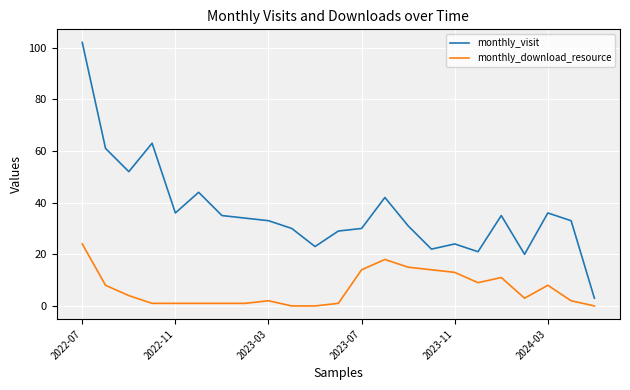

What is the difference between the maximum and second lowest values in the monthly_visit series?

82